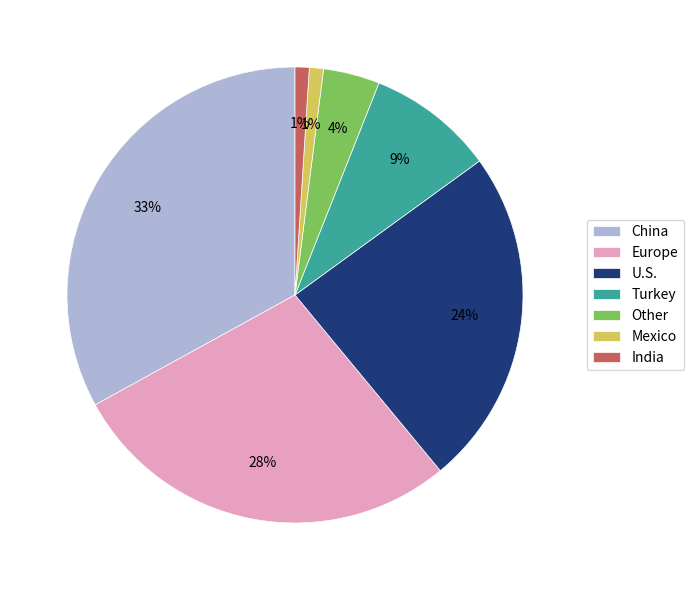

Which category has the biggest portion of the pie?

China